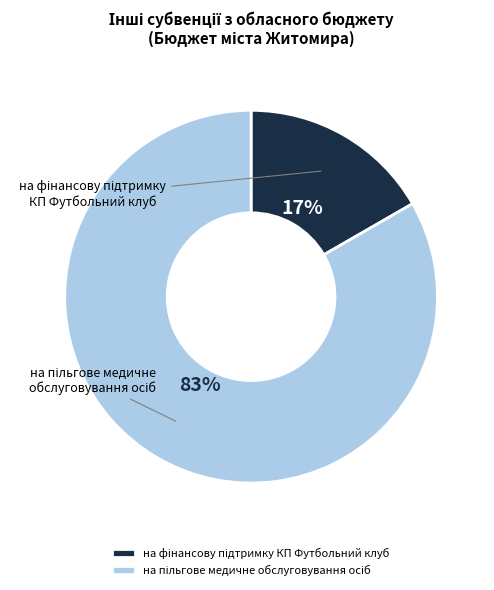

Is it true that на пільгове медичне обслуговування осіб is 10% of the pie?

False